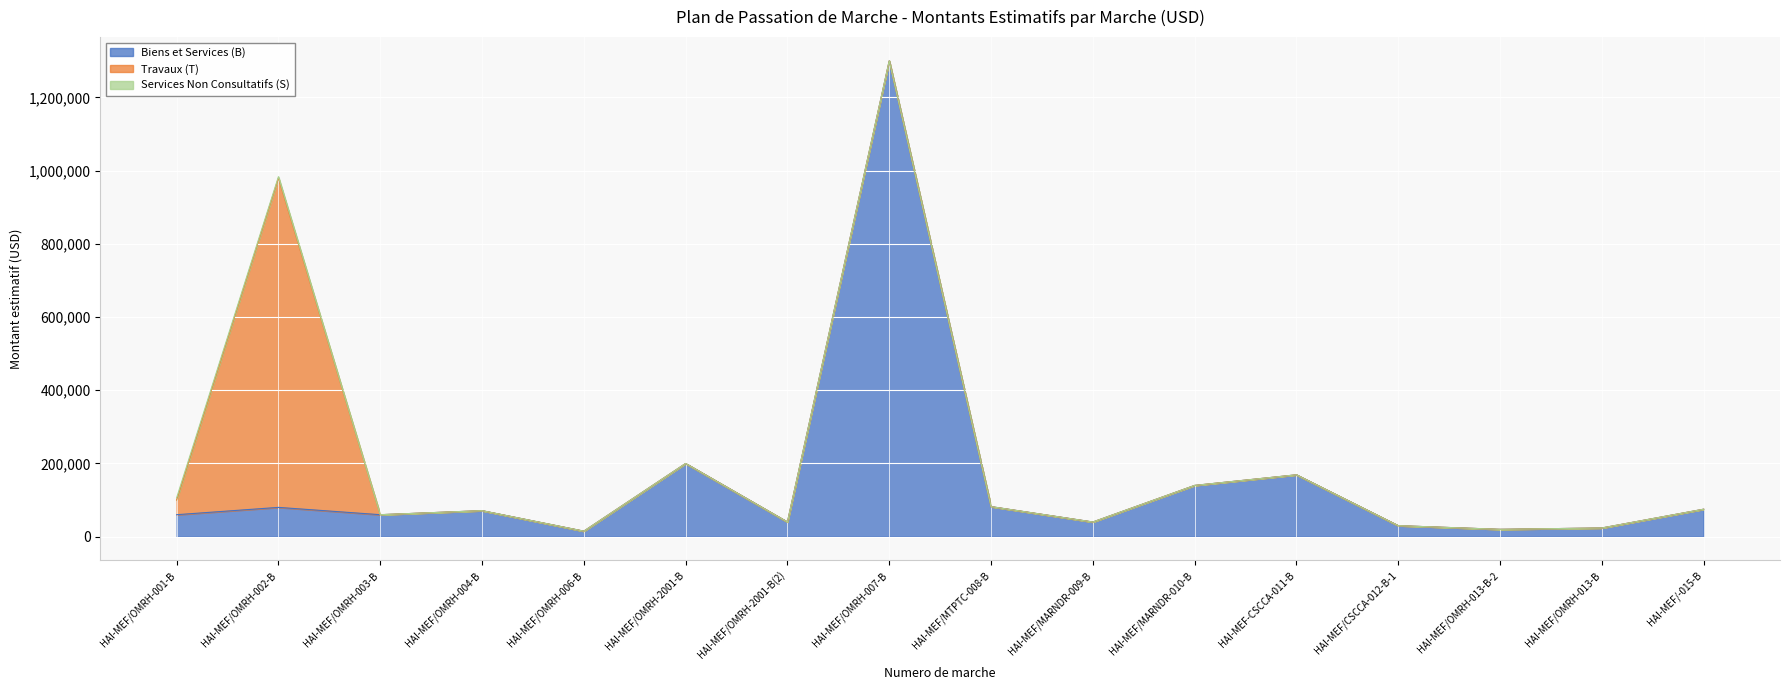

Is the value of Travaux (T) at HAI-MEF/OMRH-002-B greater than the value of Biens et Services (B) at HAI-MEF/OMRH-006-B?

Yes